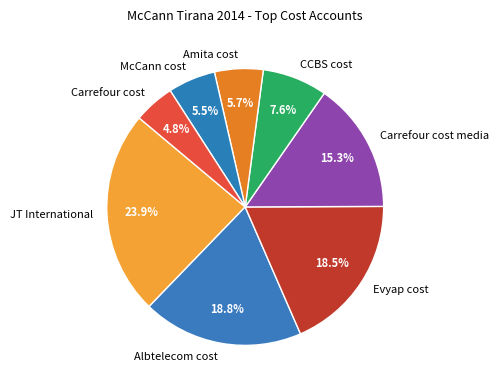

Count the number of slices in the pie.

8